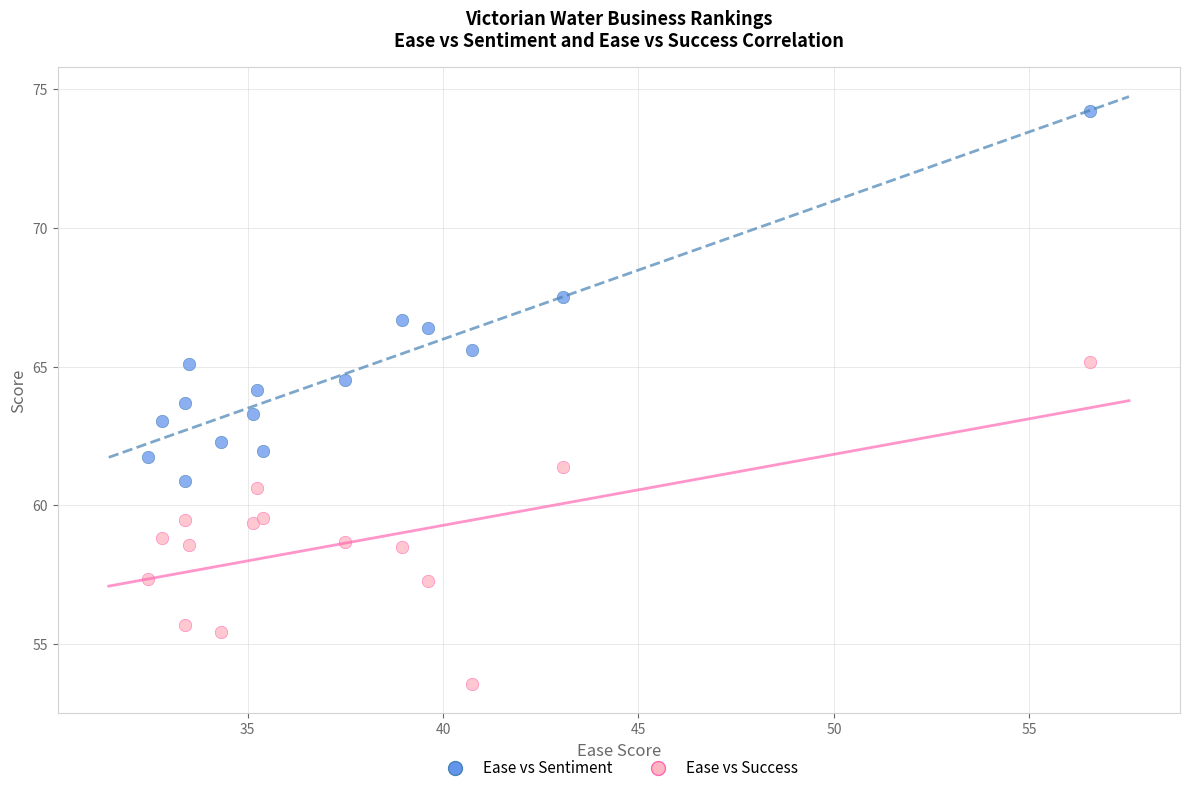

Which series reaches the minimum Y coordinate?

Ease vs Success